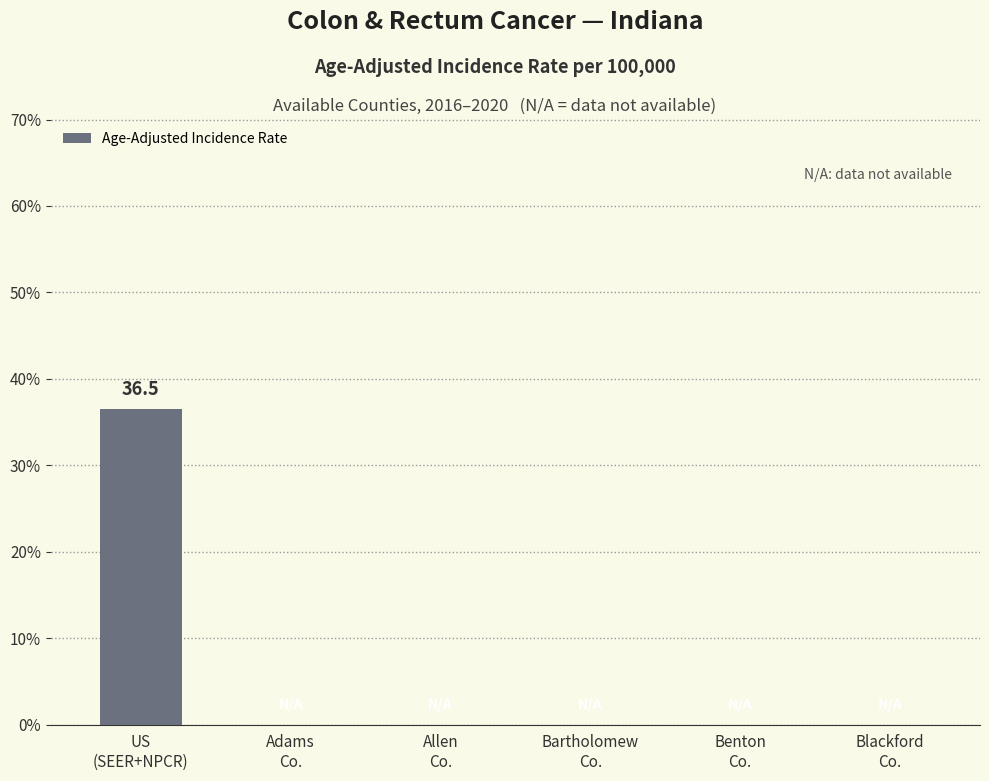

Is it true that the value at Adams
Co. is -18.0?

False